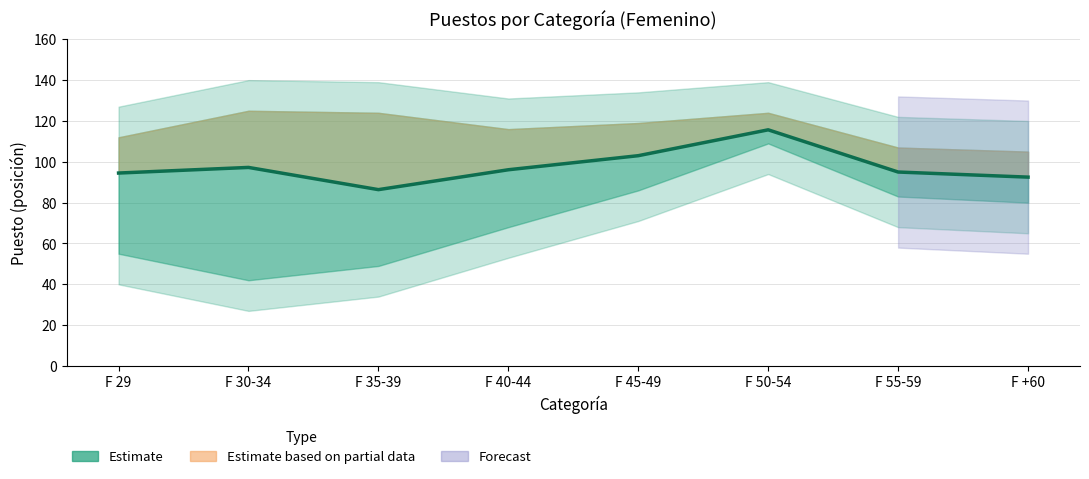

Reading right to left, extract all data points from this chart.

92.5	95.0	115.7	103.0	96.1	86.4	97.2	94.5